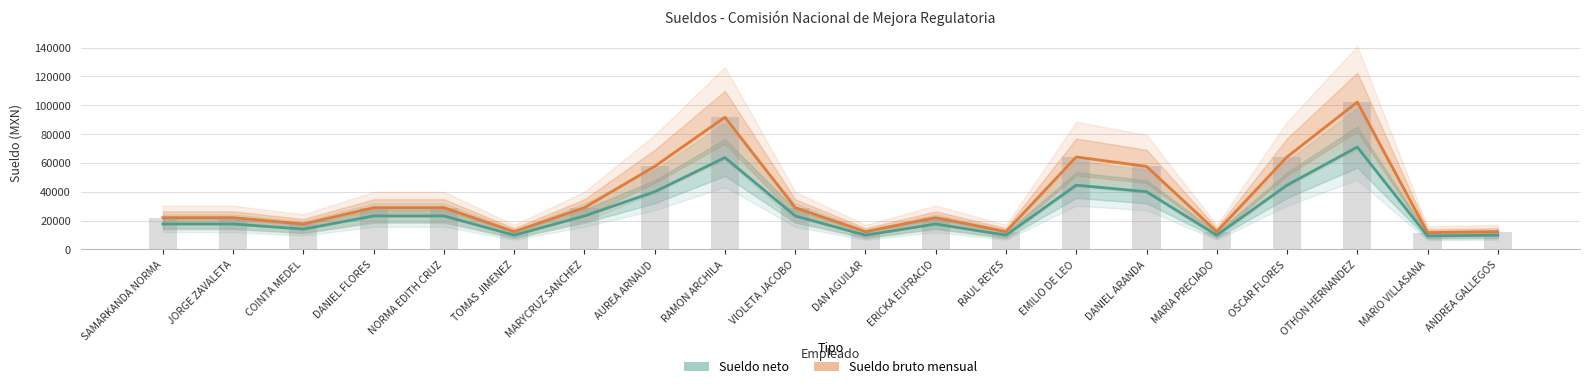

What is the sum of the Sueldo bruto mensual values at NORMA EDITH CRUZ and DAN AGUILAR?

41310.0